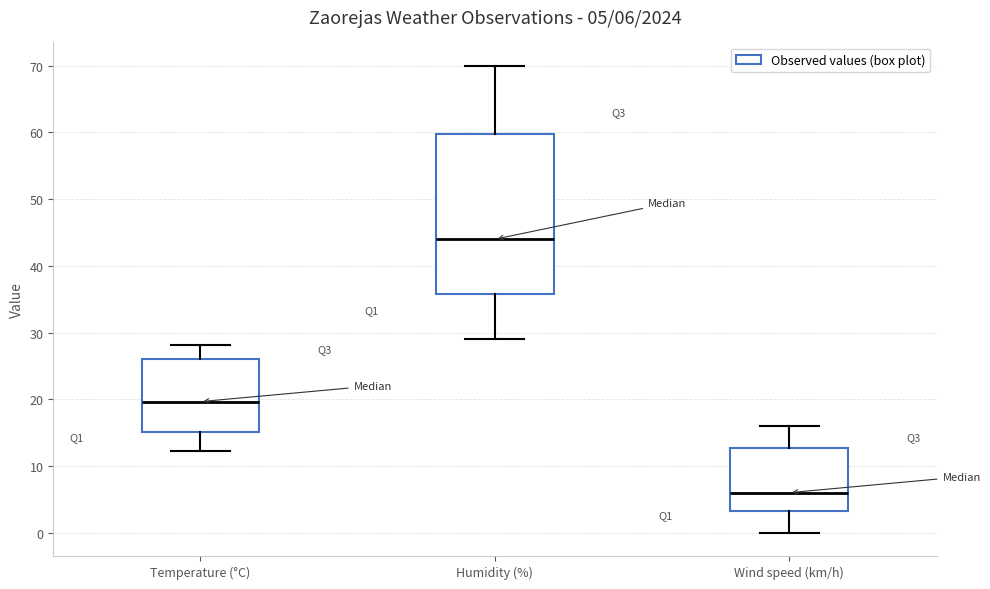

Which box has the lowest median line?

Wind speed (km/h)